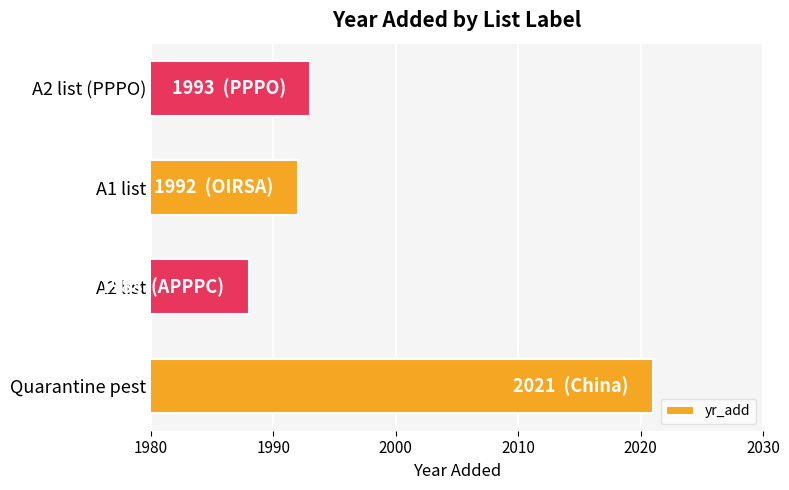

Reading top to bottom, transcribe all the data shown in this chart.

1993	1992	1988	2021